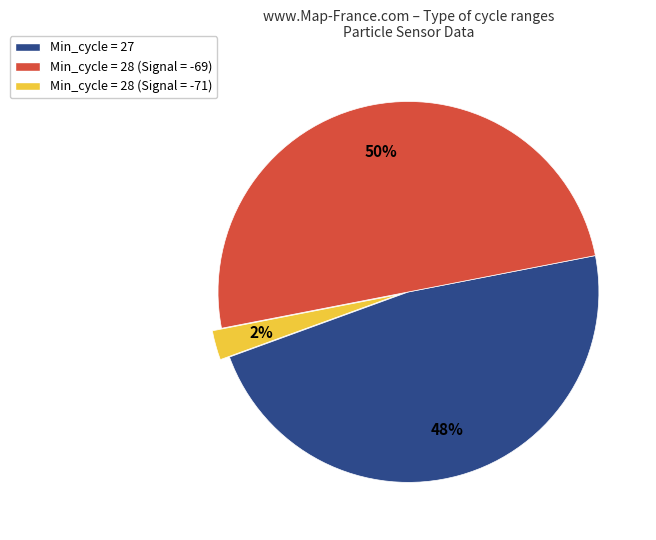

To the nearest percent, what is the average slice percentage?

33%